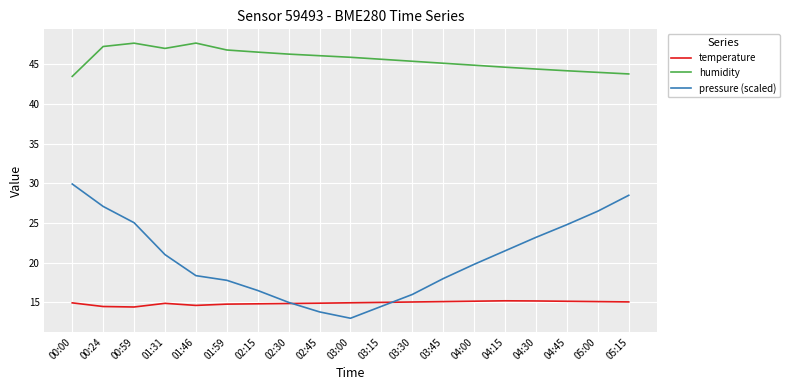

Rank the series at 03:30 from highest to lowest value.

humidity, pressure (scaled), temperature